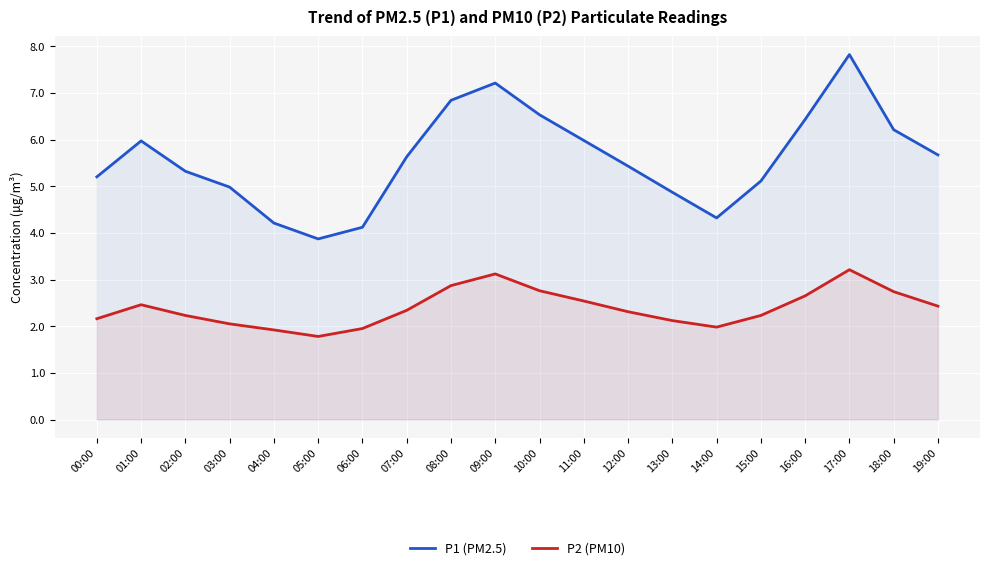

Reading left to right, extract all data points from this chart.

P1 (PM2.5): 00:00=5.2	01:00=6.0	02:00=5.3	03:00=5.0	04:00=4.2	05:00=3.9	06:00=4.1	07:00=5.6	08:00=6.8	09:00=7.2	10:00=6.5	11:00=6.0	12:00=5.4	13:00=4.9	14:00=4.3	15:00=5.1	16:00=6.4	17:00=7.8	18:00=6.2	19:00=5.7
P2 (PM10): 00:00=2.2	01:00=2.5	02:00=2.2	03:00=2.0	04:00=1.9	05:00=1.8	06:00=1.9	07:00=2.3	08:00=2.9	09:00=3.1	10:00=2.8	11:00=2.5	12:00=2.3	13:00=2.1	14:00=2.0	15:00=2.2	16:00=2.6	17:00=3.2	18:00=2.7	19:00=2.4